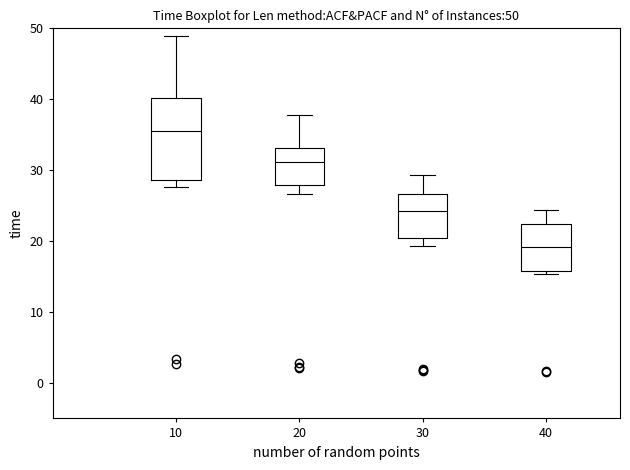

Which box has the lowest median line?

40